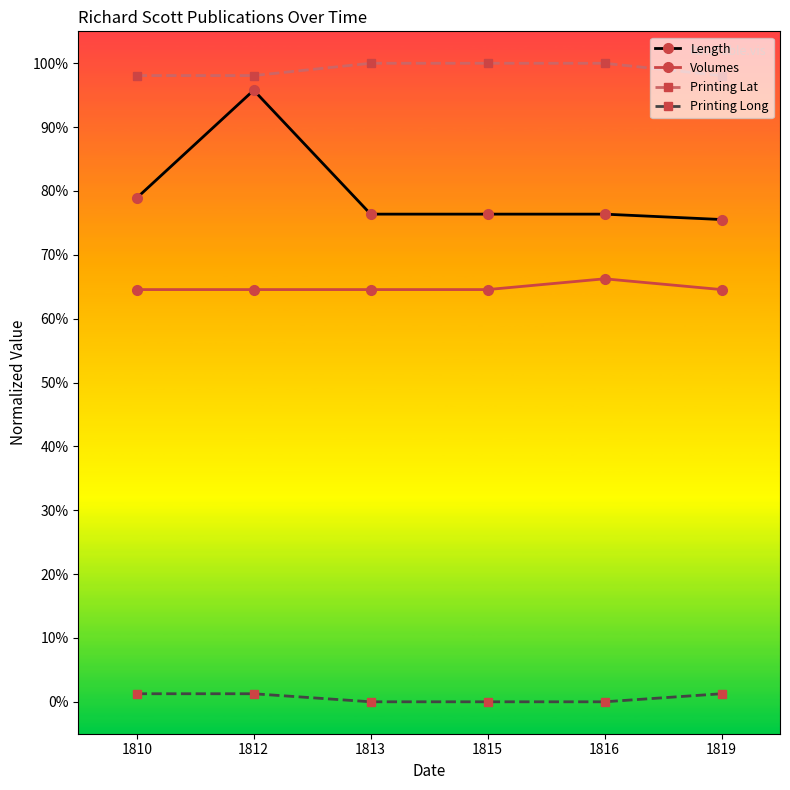

How many data points does each series have?

6